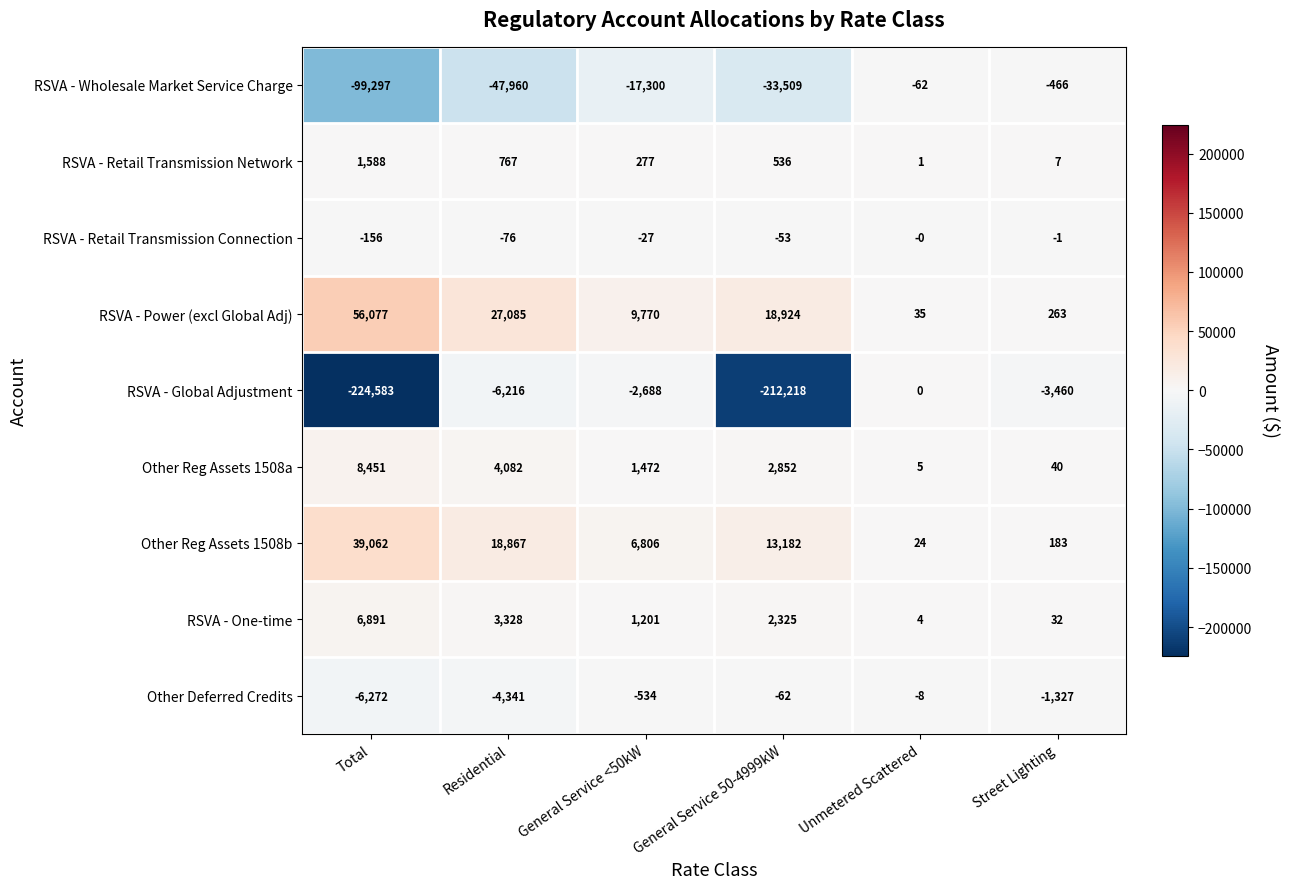

Rank the categories by RSVA - Retail Transmission Connection value from lowest to highest.

Total, Residential, General Service 50-4999kW, General Service <50kW, Street Lighting, Unmetered Scattered